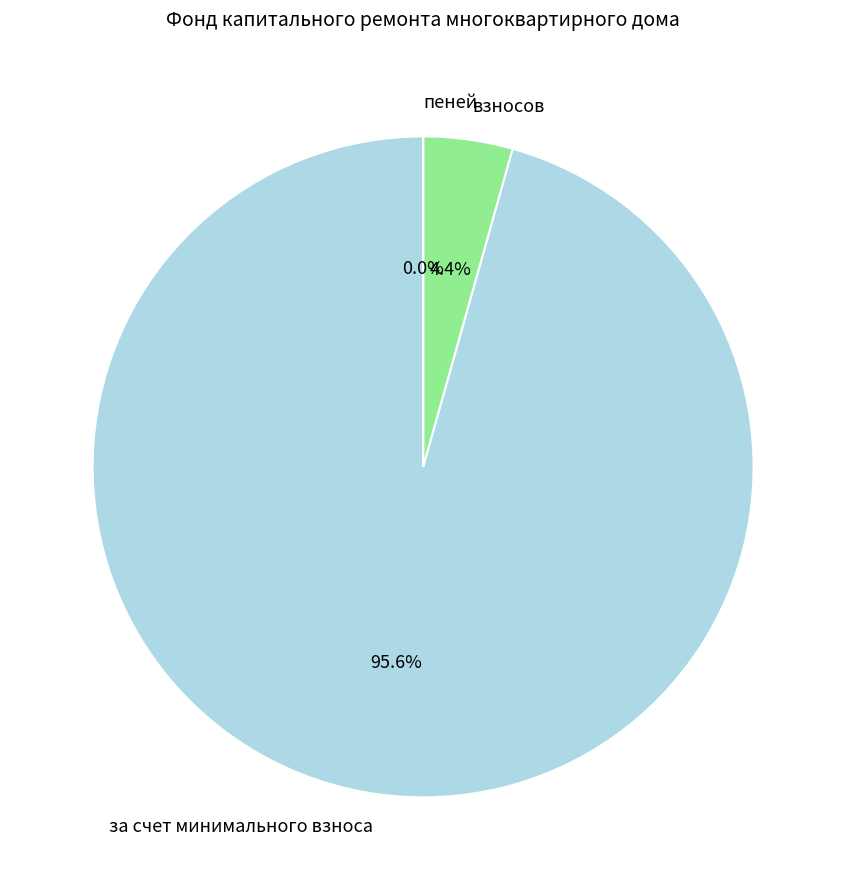

To the nearest percent, what percentage of the pie is за счет минимального взноса?

96%